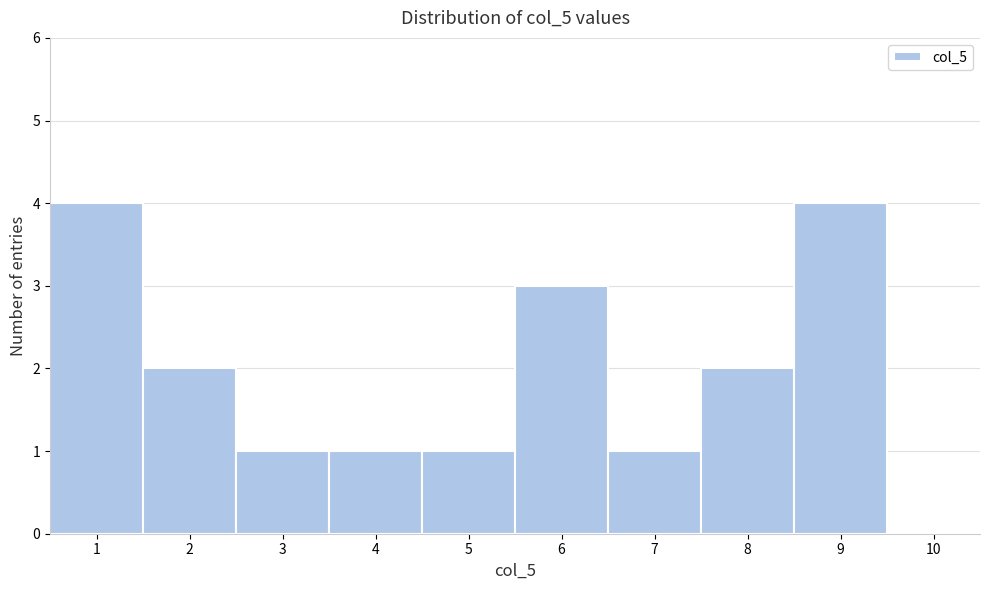

Reading left to right, list every bar in this chart as the range it spans on the x-axis followed by its height. The values are not printed on the chart, so give them approximately, as read against the axis.

0.5 to 1.5: 4
1.5 to 2.5: 2
2.5 to 3.5: 1
3.5 to 4.5: 1
4.5 to 5.5: 1
5.5 to 6.5: 3
6.5 to 7.5: 1
7.5 to 8.5: 2
8.5 to 9.5: 4
9.5 to 10.5: 0